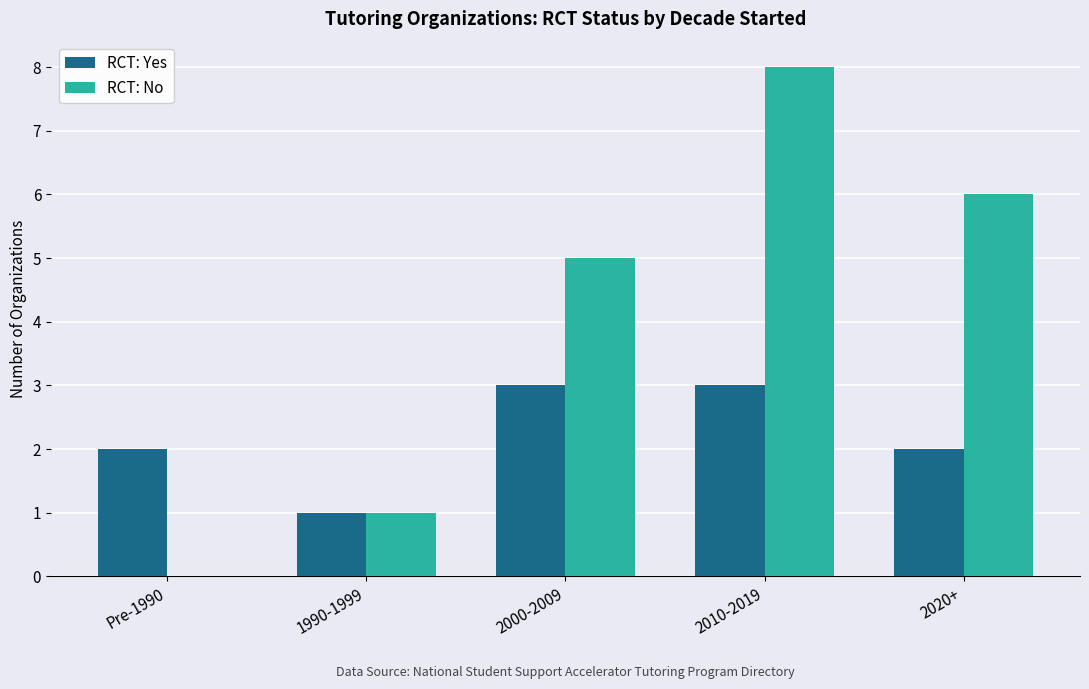

What is the maximum value shown in the chart?

8